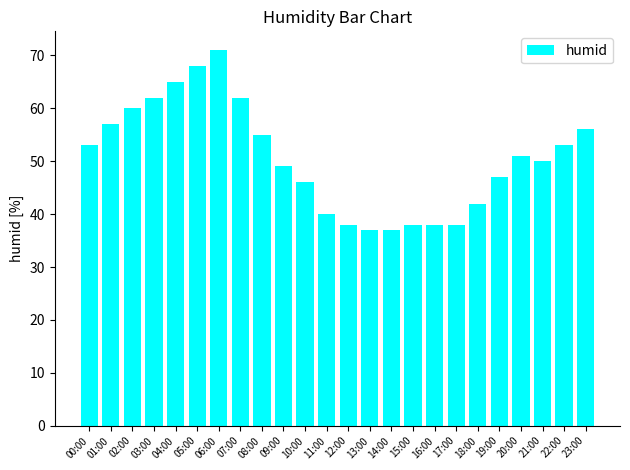

What value does the data have at 08:00?

55